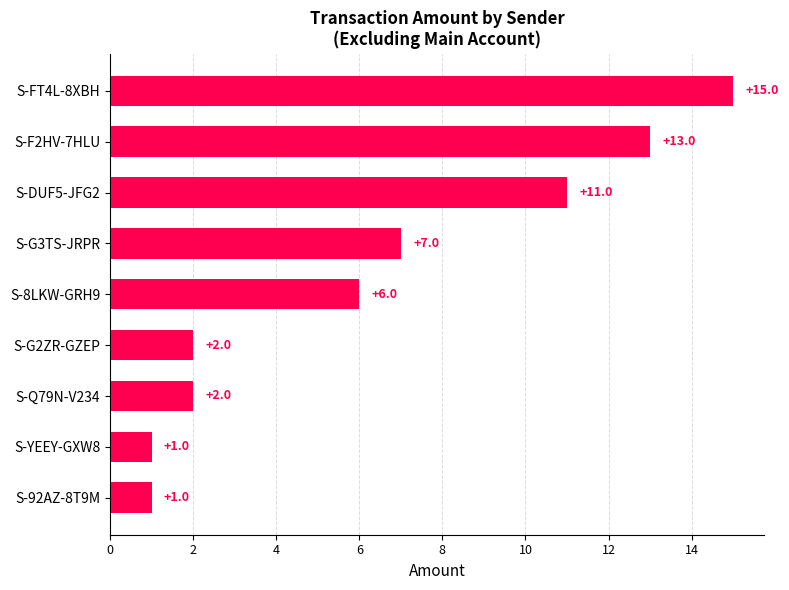

Where is the data nearest to the value 8?

S-G3TS-JRPR